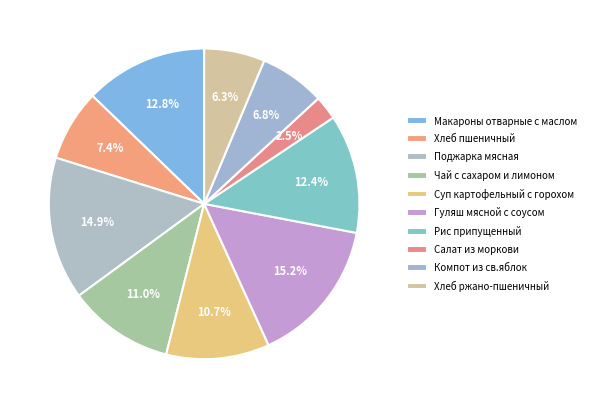

Is it true that Поджарка мясная is 8% of the pie?

False